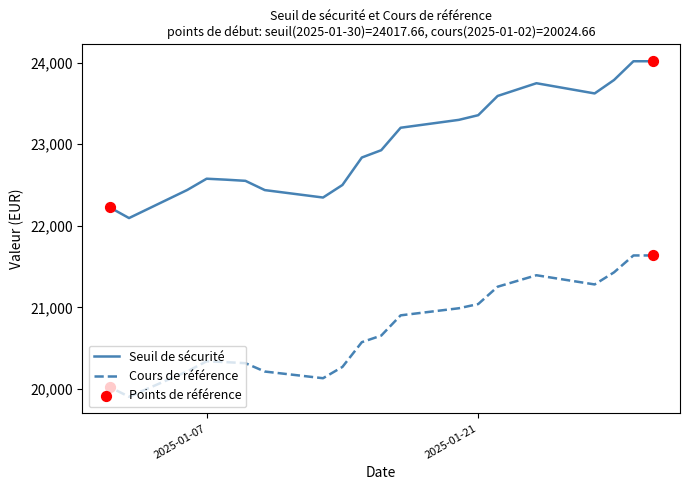

Which series reaches the minimum Y coordinate?

Cours de référence